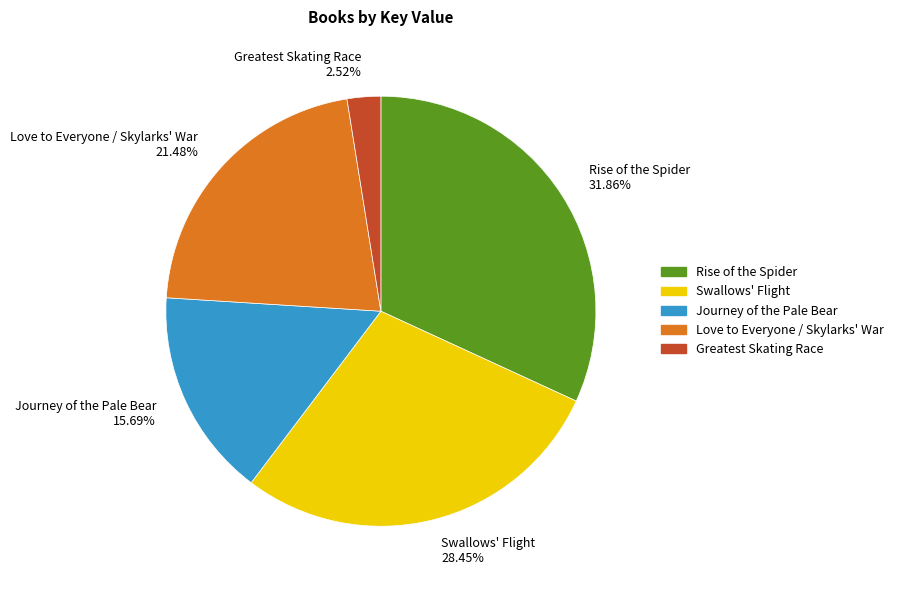

What percentage do Love to Everyone / Skylarks' War and Rise of the Spider together represent?

53.3%